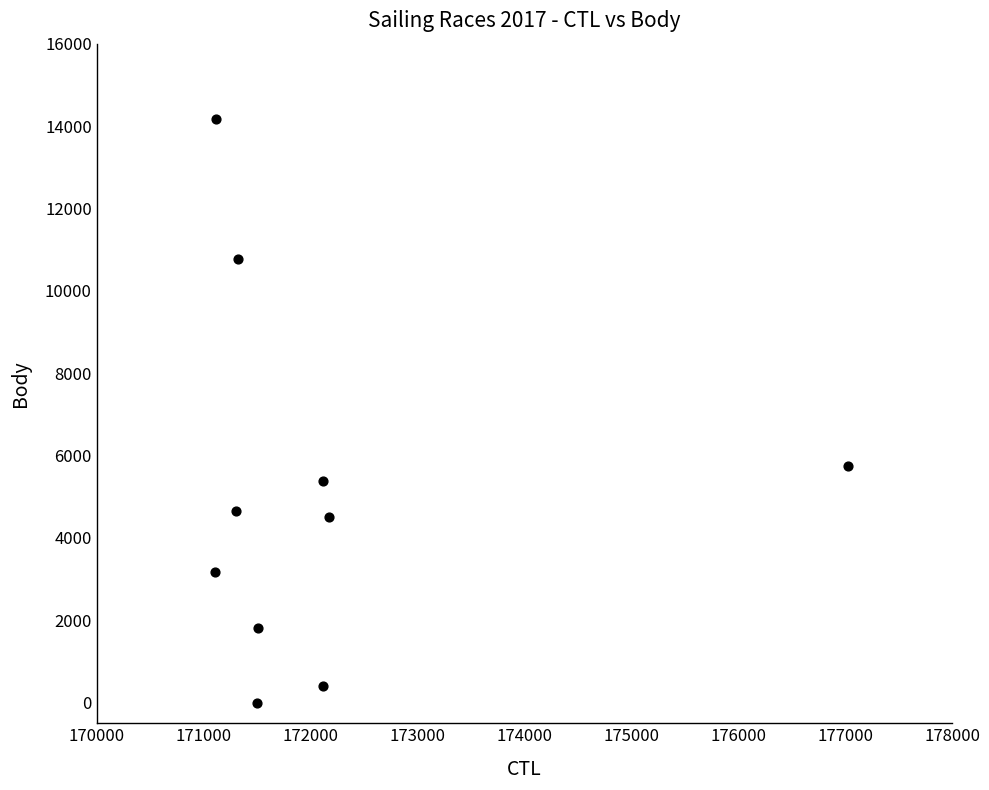

What Y value in the scatter plot is closest to 7081?

5748